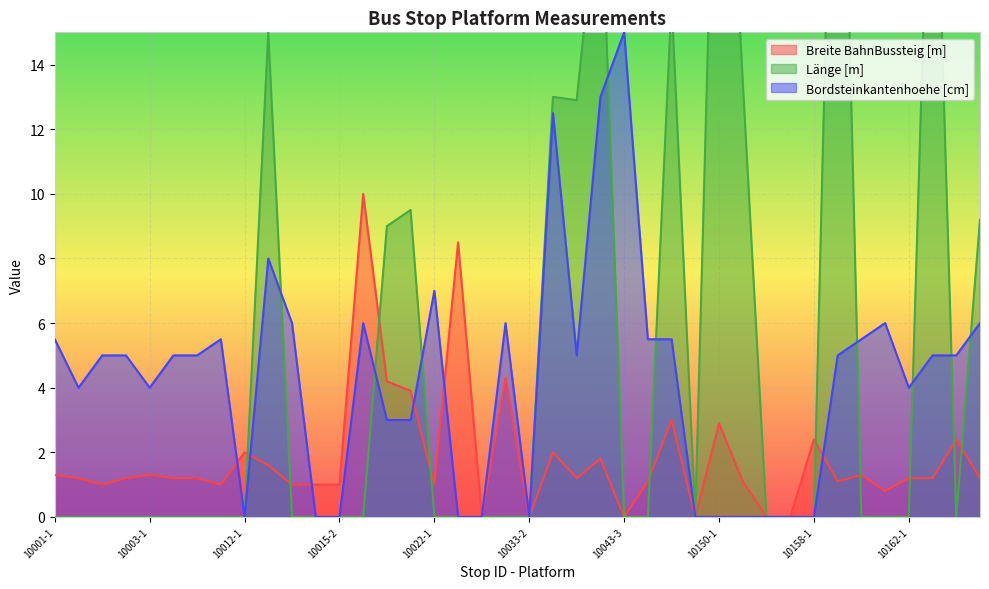

True or false: Bordsteinkantenhoehe [cm] has a value of 7.0 at 10022-1.

True